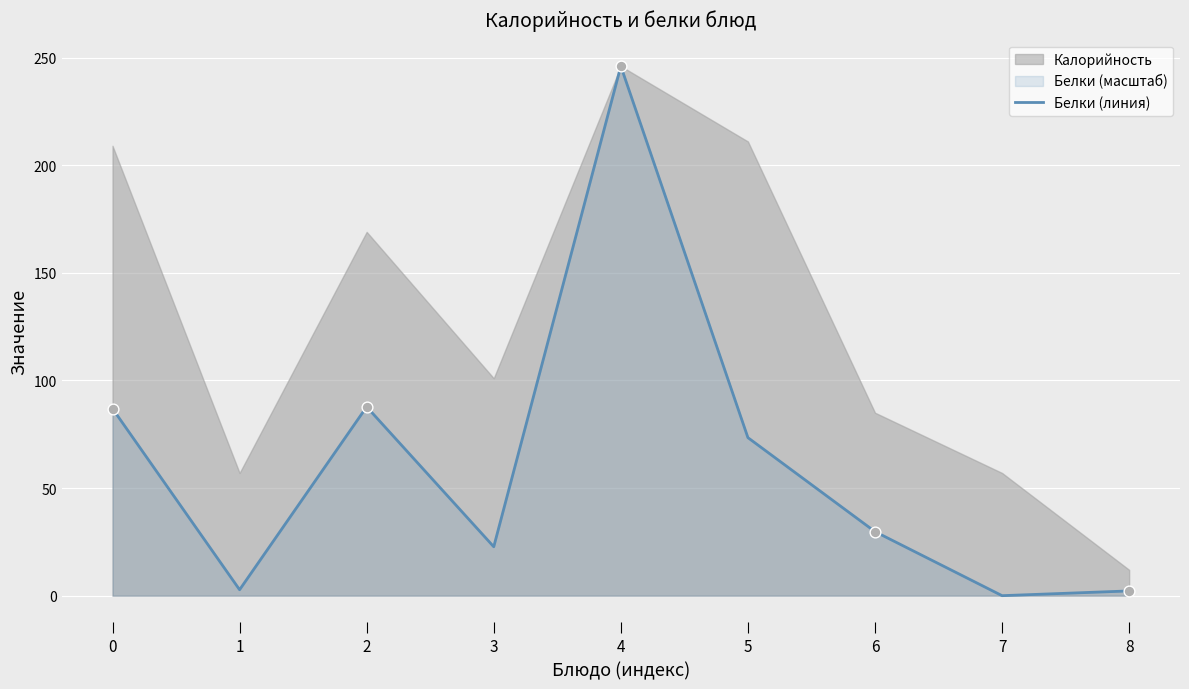

Between 7 and 3, which is larger?

3